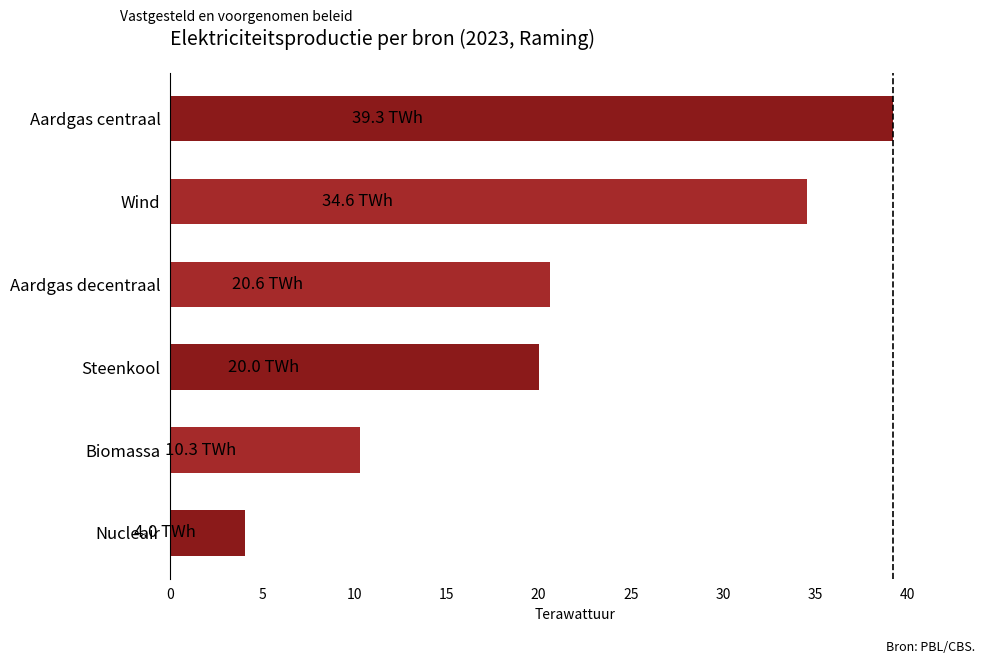

List the labels in order of value, smallest first.

Nucleair, Biomassa, Steenkool, Aardgas decentraal, Wind, Aardgas centraal